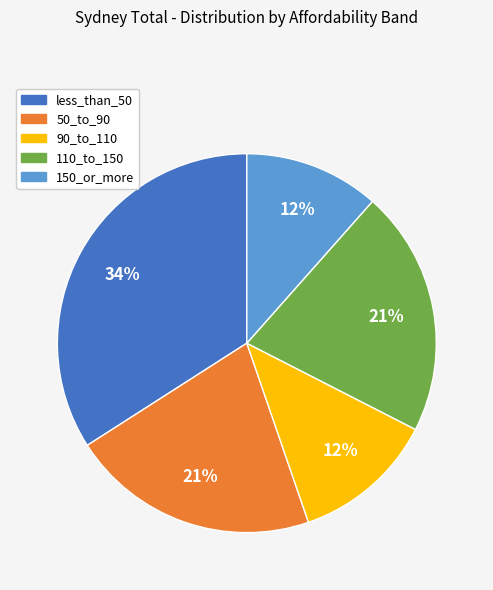

Between 150_or_more and less_than_50, which is larger?

less_than_50